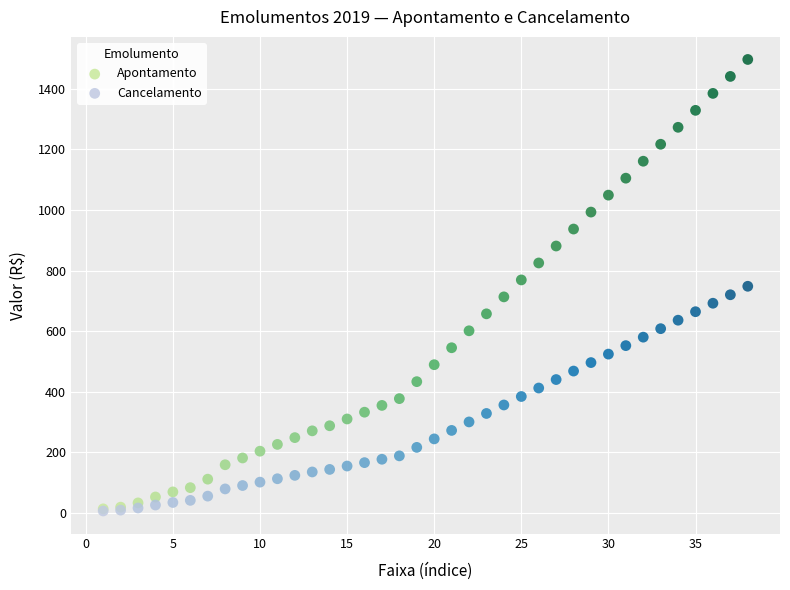

What are all the series names shown in the legend?

Apontamento, Cancelamento